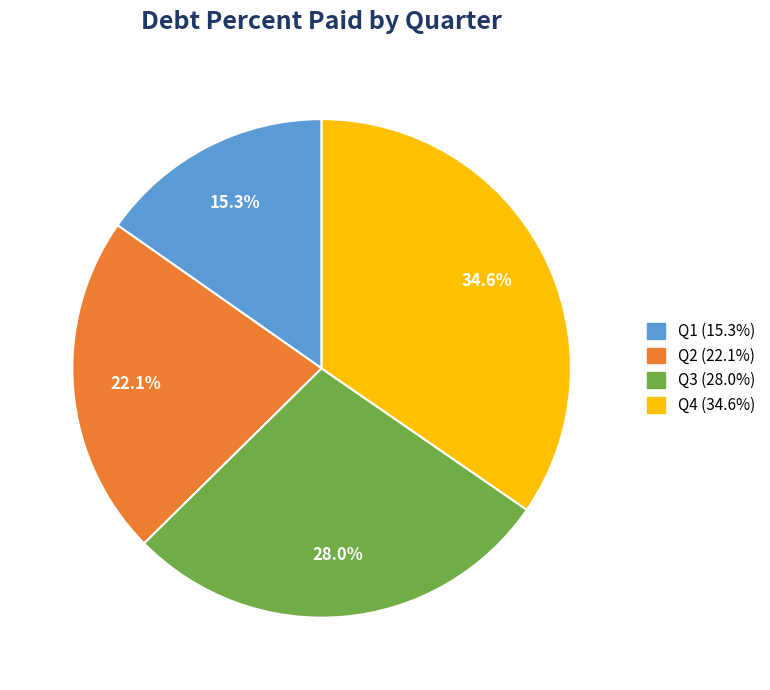

Between Q1 and Q4, which is larger?

Q4